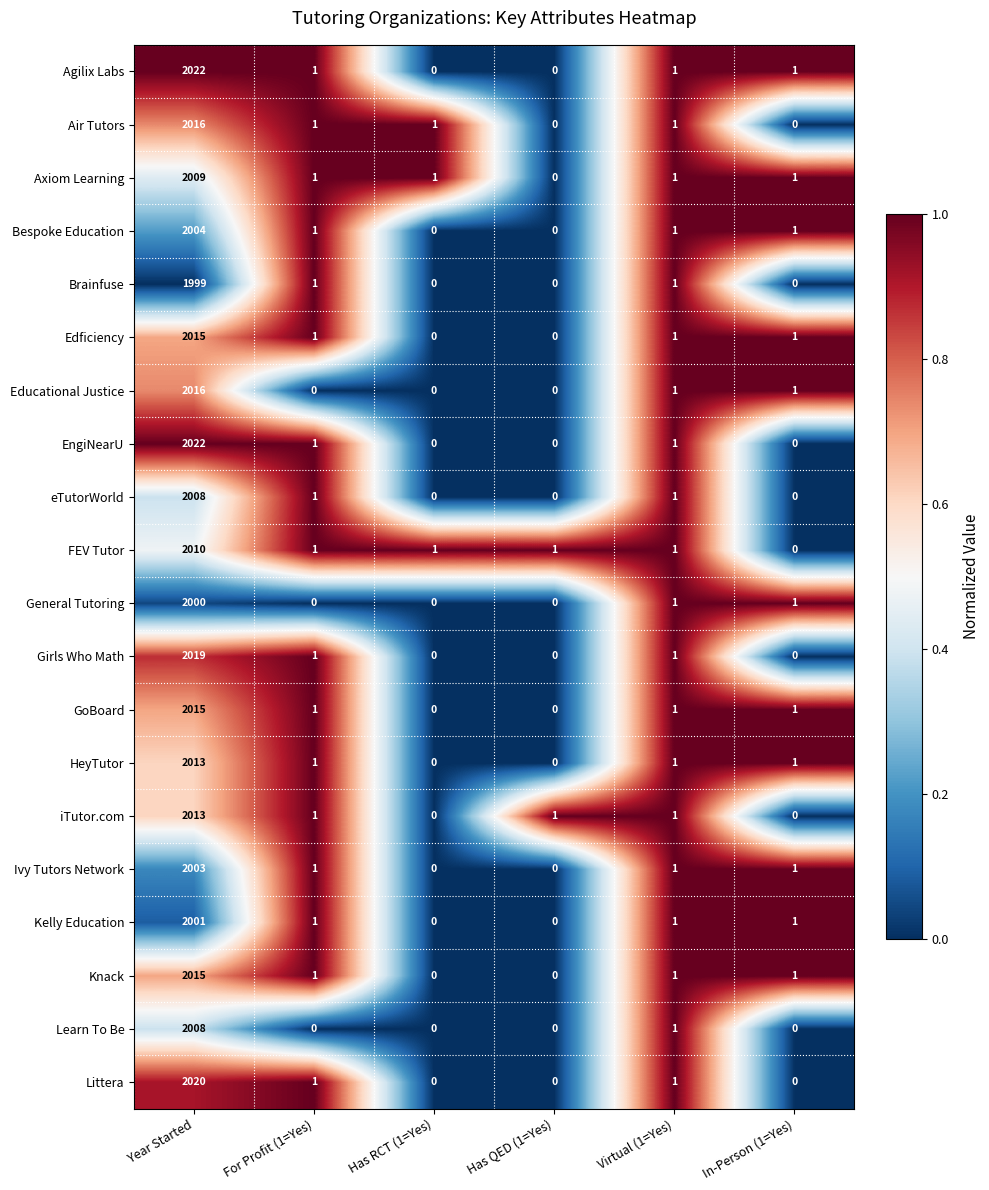

The value of GoBoard at For Profit (1=Yes) is 1. True or false?

True